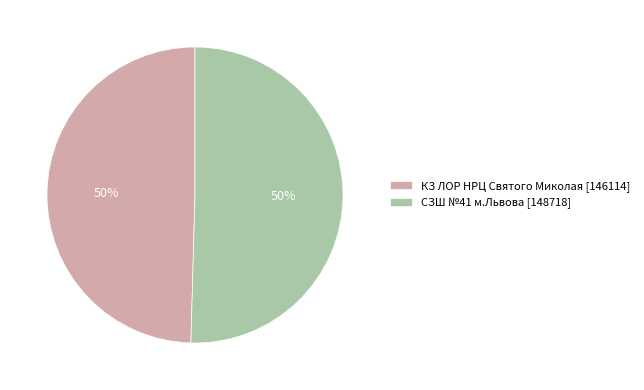

What is the ratio of the value at СЗШ №41 м.Львова [148718] to the value at КЗ ЛОР НРЦ Святого Миколая [146114]?

1.0